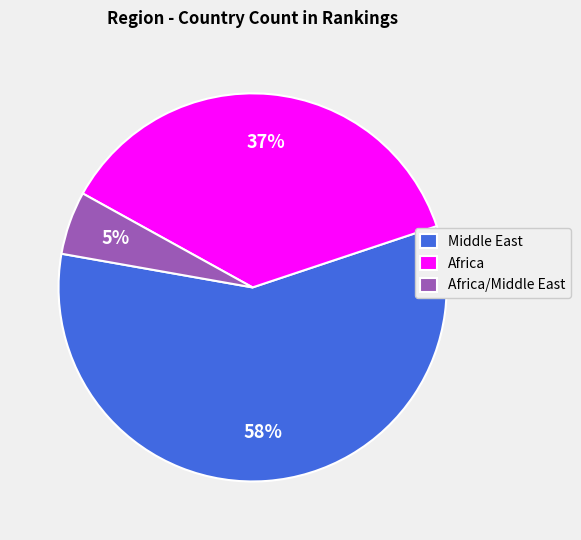

To the nearest percent, what percentage of the pie is Africa/Middle East?

5%